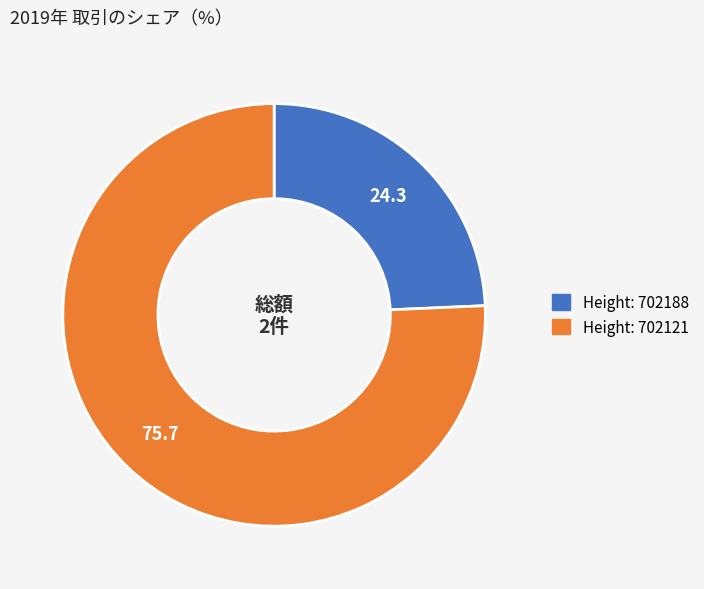

Is there any slice that represents more than half of the pie?

Yes